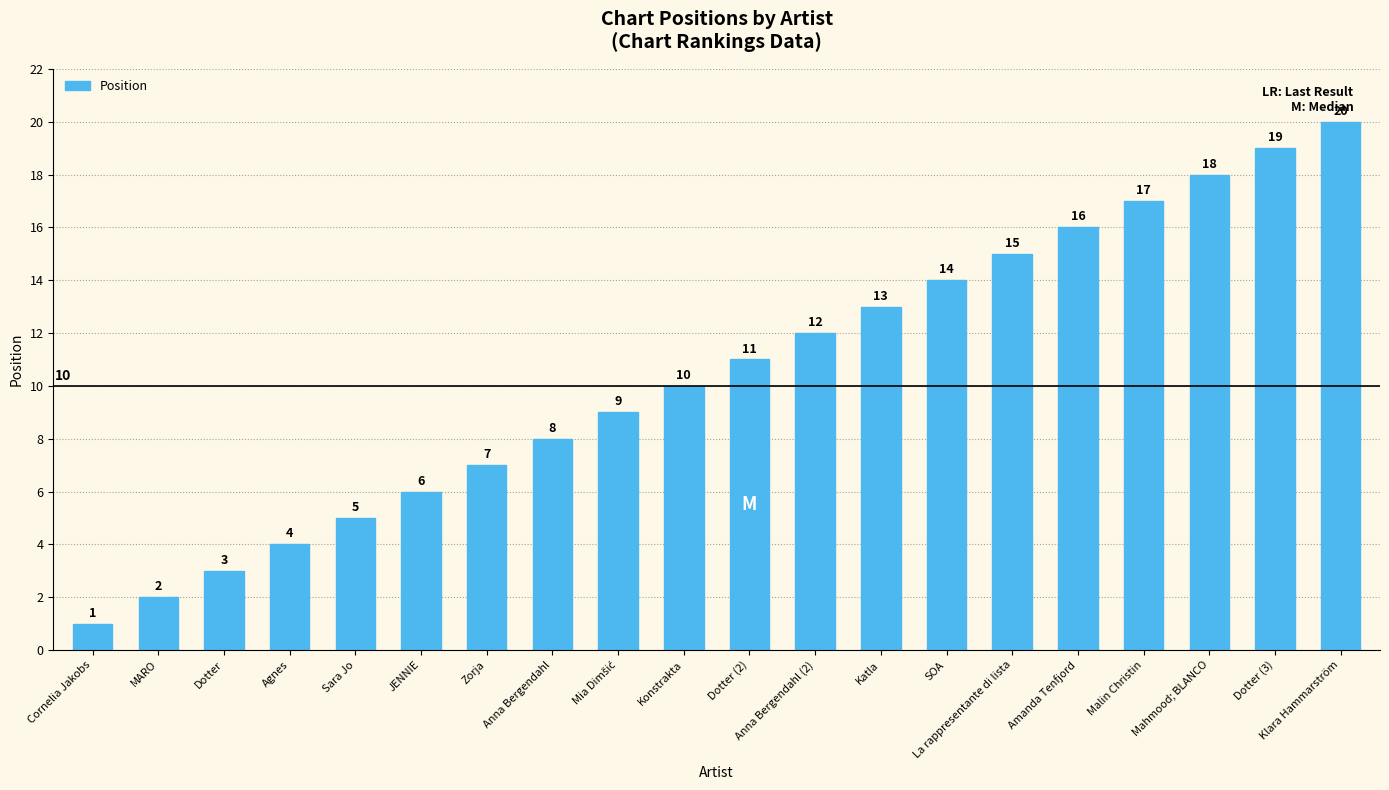

Which label corresponds to the smallest value in the chart?

Cornelia Jakobs